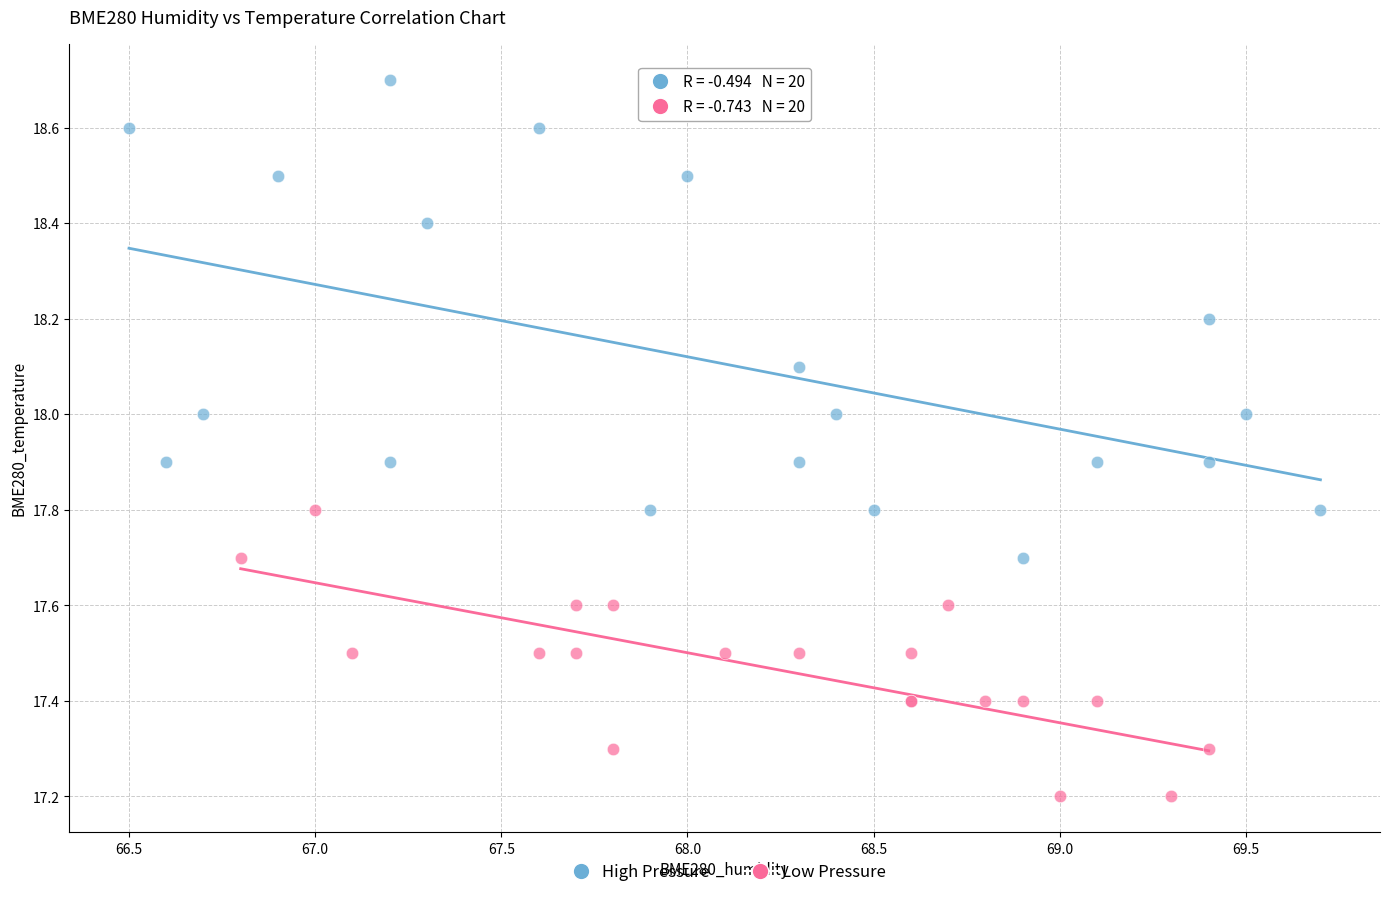

Which series reaches the maximum Y coordinate?

High Pressure